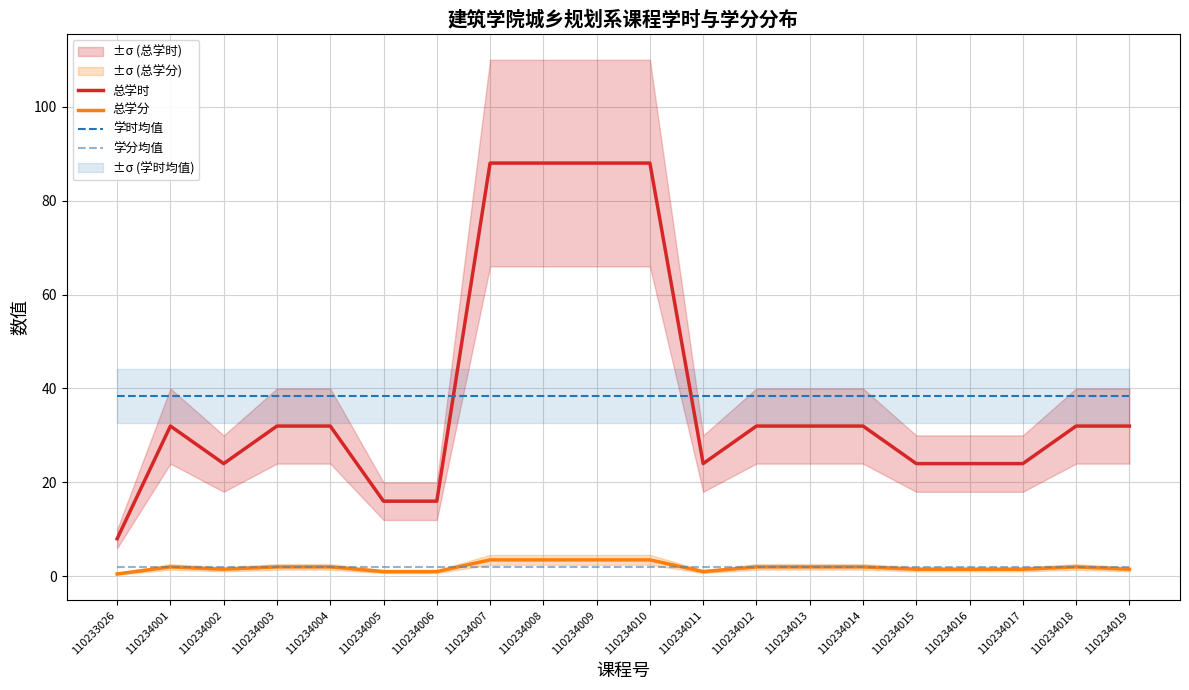

Does the chart display data point markers on the line(s)?

No